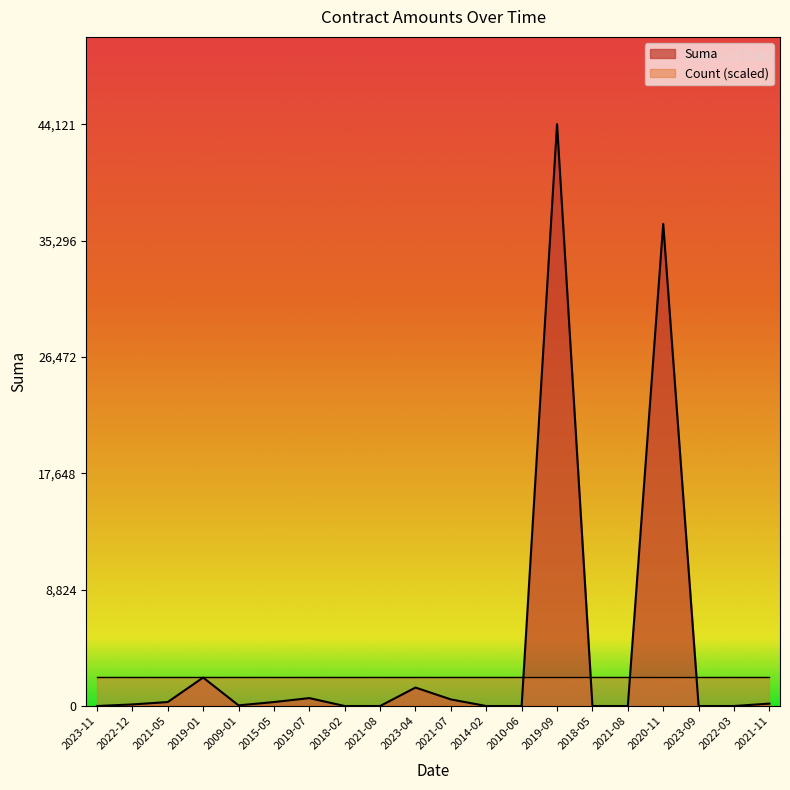

How many data points are less than 120?

10